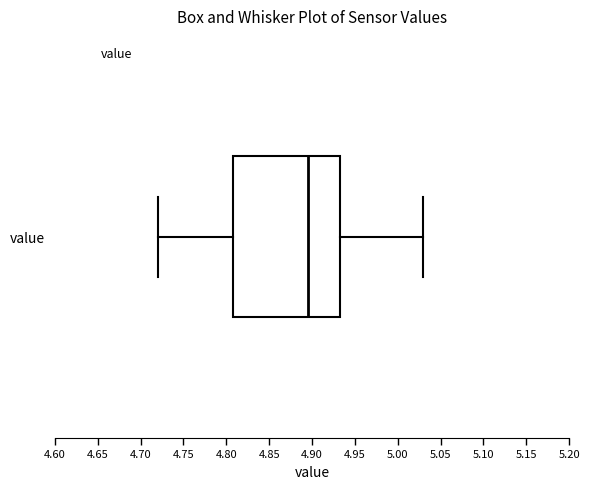

Transcribe this box plot: give where the median line is, the range the box spans, and where the two whiskers end, as read against the x-axis. The values are not printed on the chart, so give them approximately, as read against the axis.

median 4.895, box 4.810 to 4.935, whiskers 4.720 to 5.030